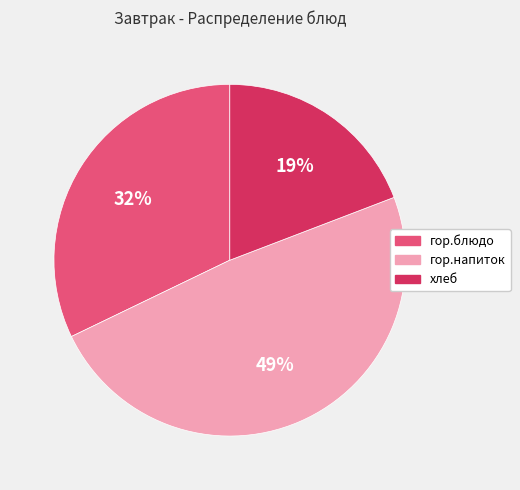

Does гор.блюдо account for over 50% of the chart?

No